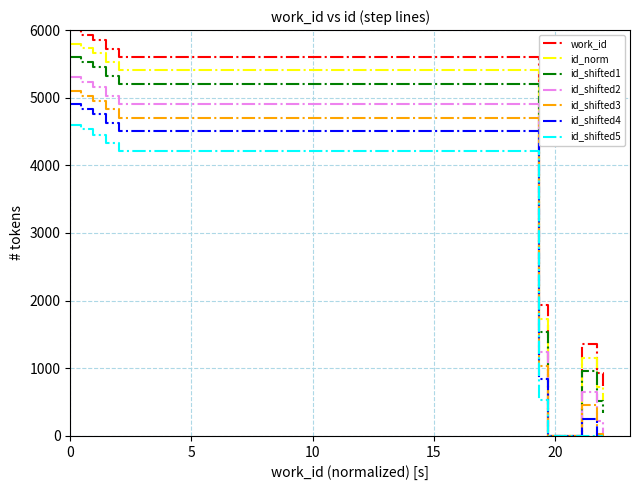

What are all the series names shown in the legend?

work_id, id_norm, id_shifted1, id_shifted2, id_shifted3, id_shifted4, id_shifted5